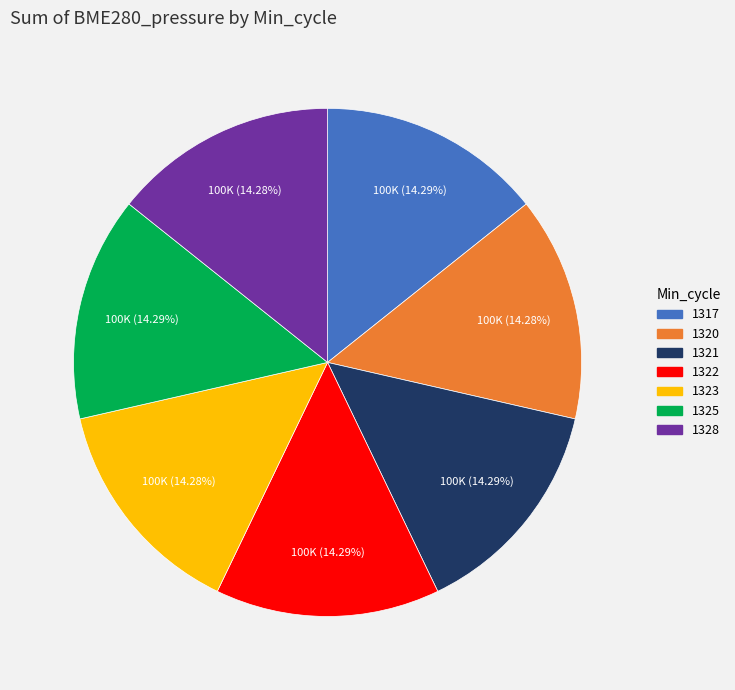

What percentage is the 1323 slice, to the nearest percent?

14%